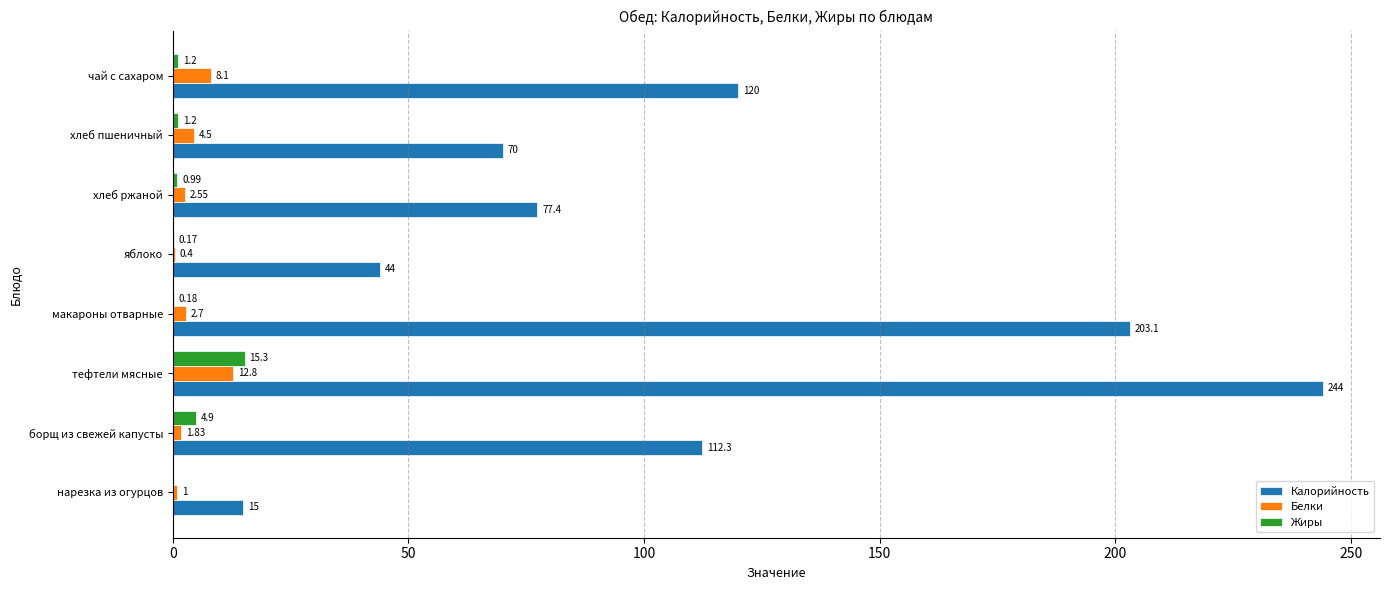

What is the sum of all Жиры values?

23.9